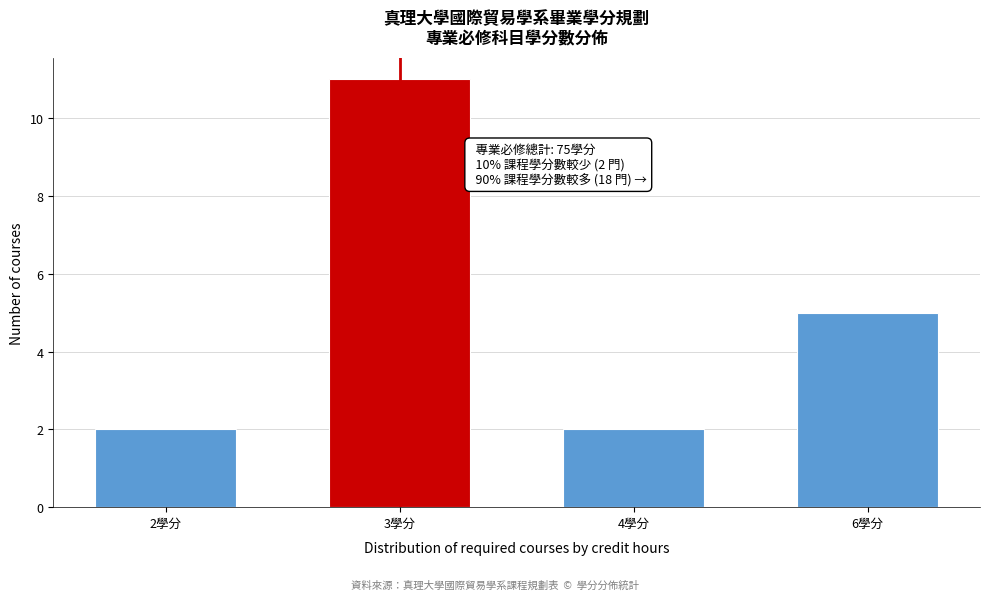

Reading left to right, extract all data points from this chart.

2學分=2	3學分=11	4學分=2	6學分=5